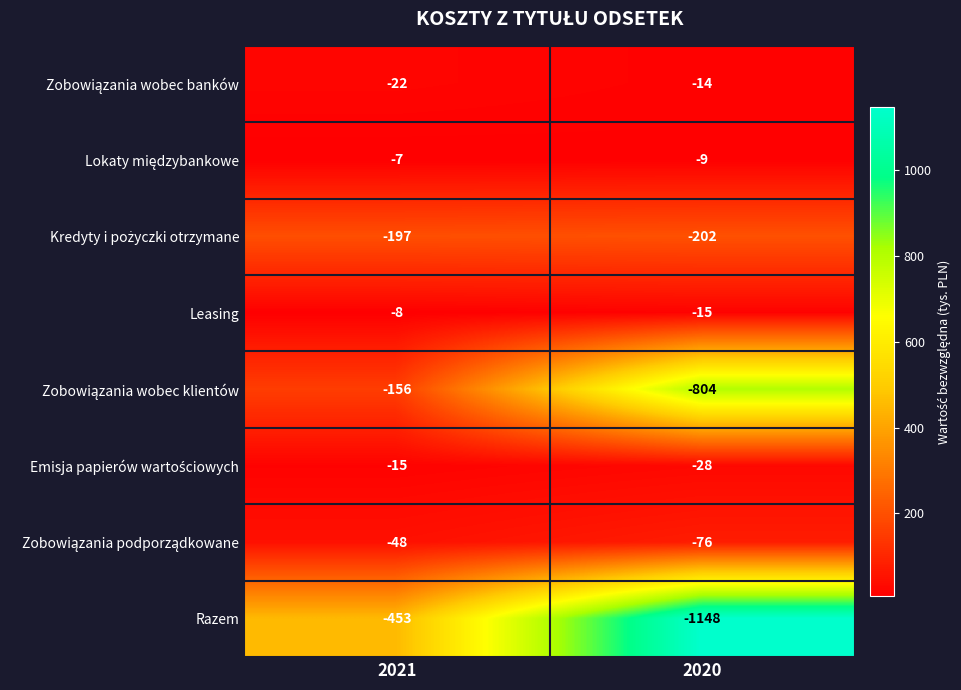

How many data points does each series have?

2